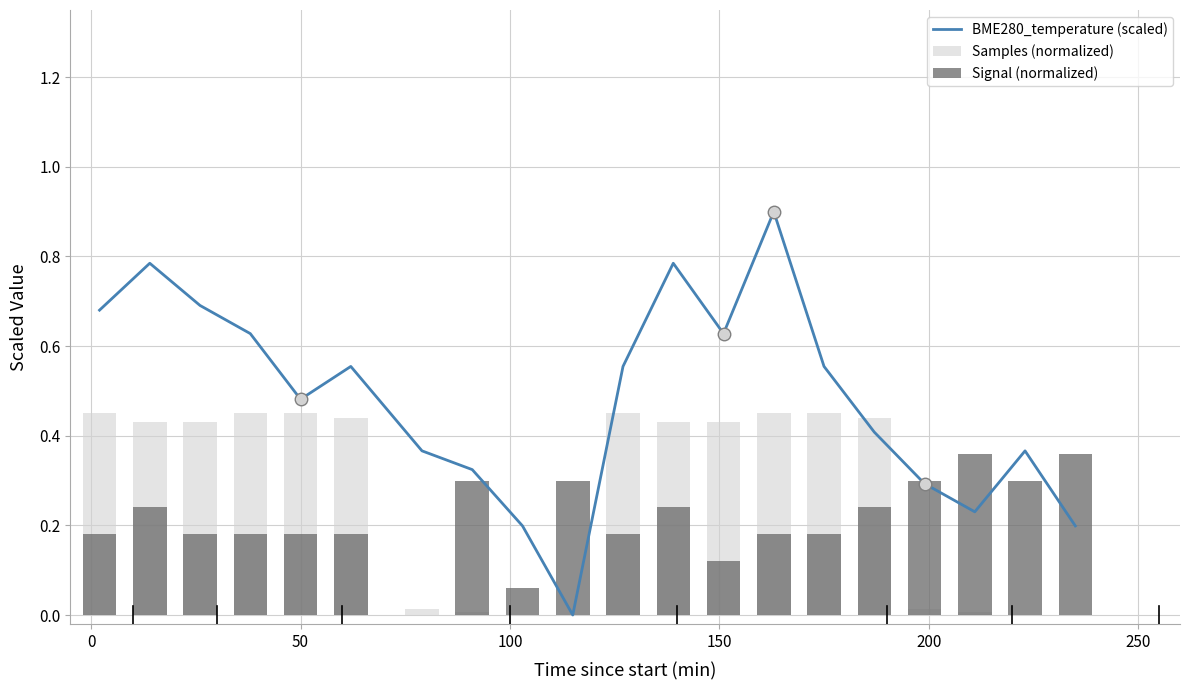

Which series has the largest range (max minus min)?

BME280_temperature (scaled)